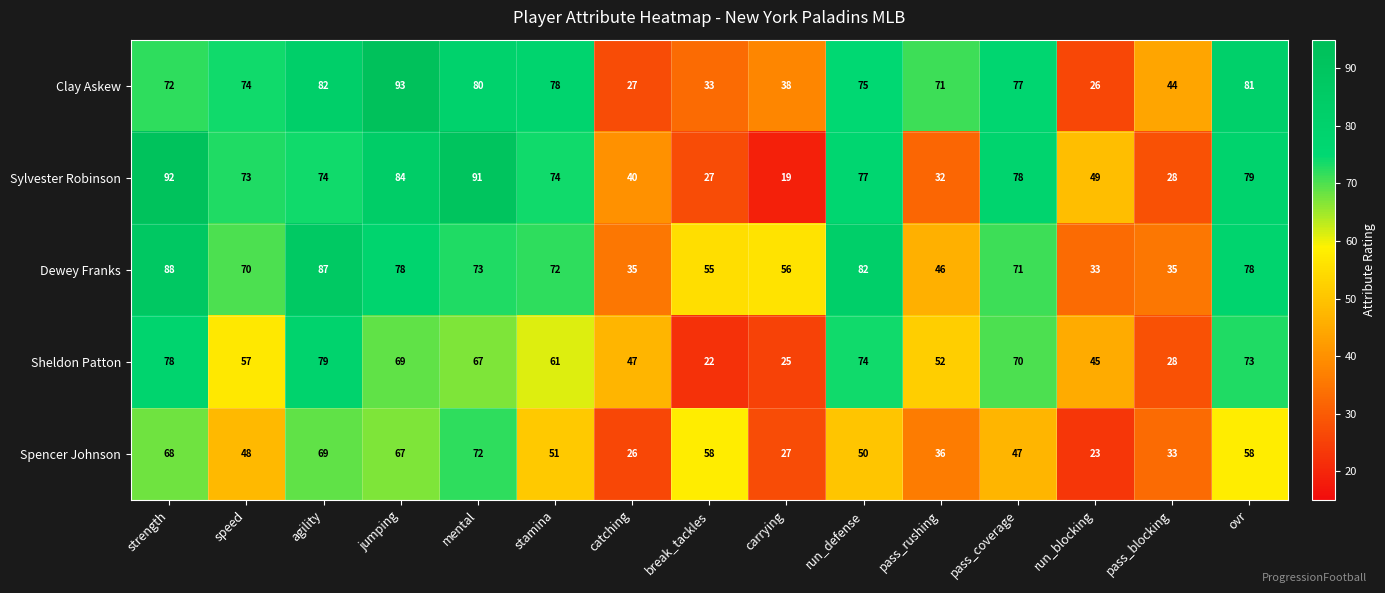

Which series has the largest total across all categories?

Dewey Franks